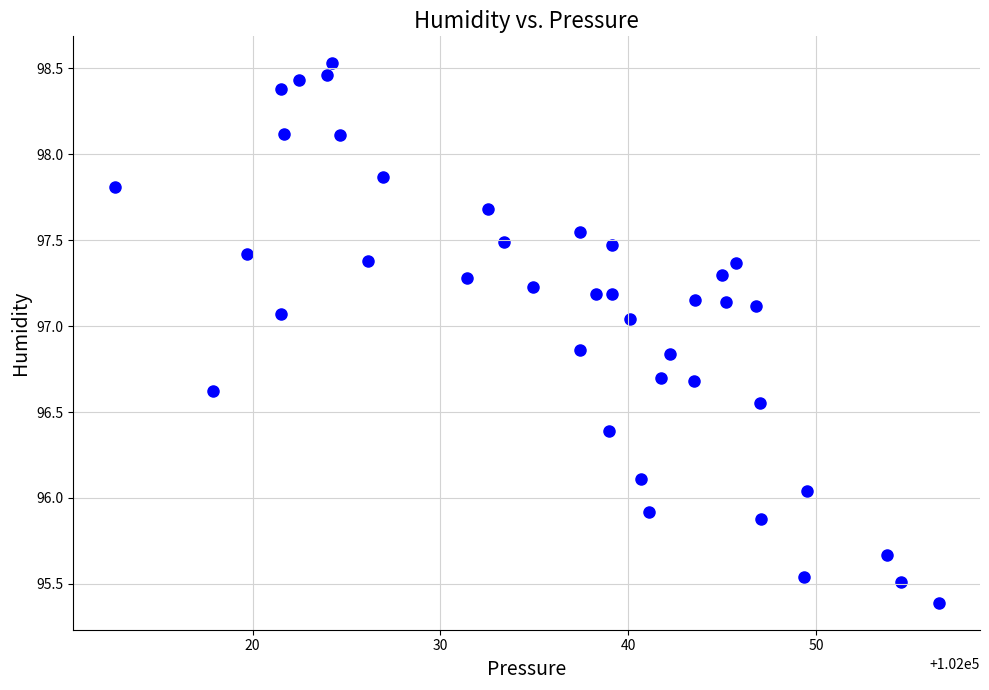

What is the range of Y values (max minus min)?

3.1